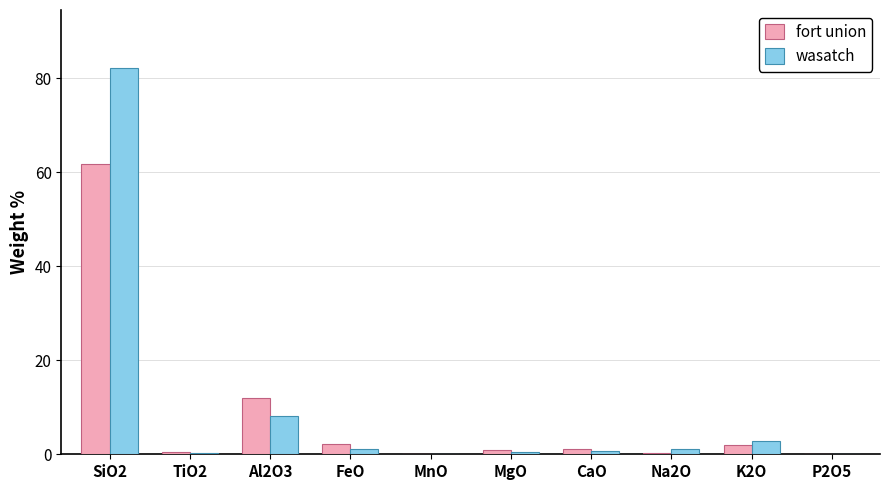

What is the total value across all series at Al2O3?

20.1